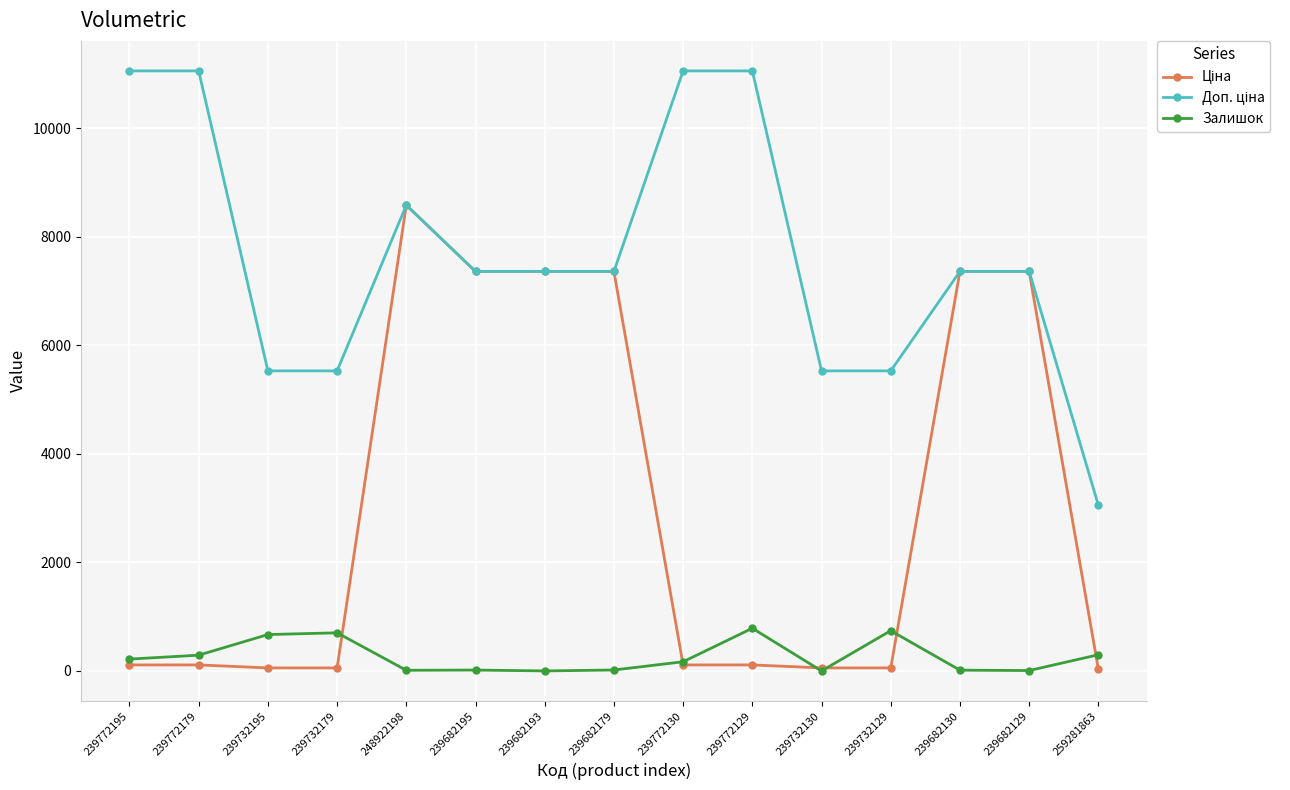

At which category is the sum across all series the highest?

248922198